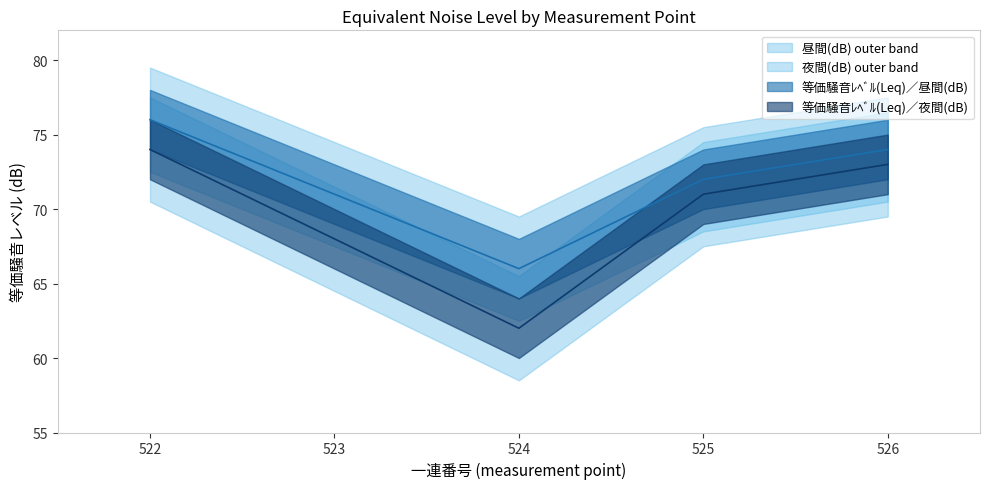

Reading right to left, list all the values displayed in this chart.

等価騒音ﾚﾍﾞﾙ(Leq)／昼間(dB): 526=74	525=72	524=66	523=71	522=76
等価騒音ﾚﾍﾞﾙ(Leq)／夜間(dB): 526=73	525=71	524=62	523=68	522=74